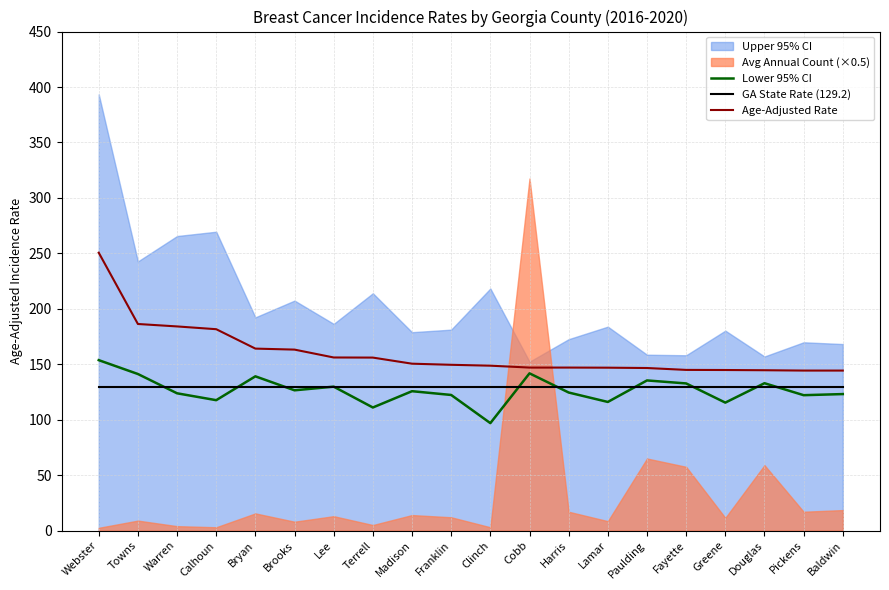

True or false: GA State Rate (129.2) and Age-Adjusted Rate intersect in this chart.

False